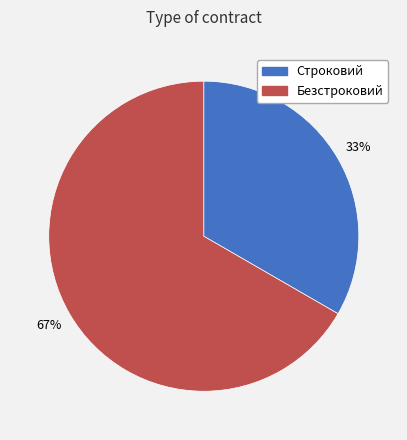

Which slice is the largest?

Безстроковий